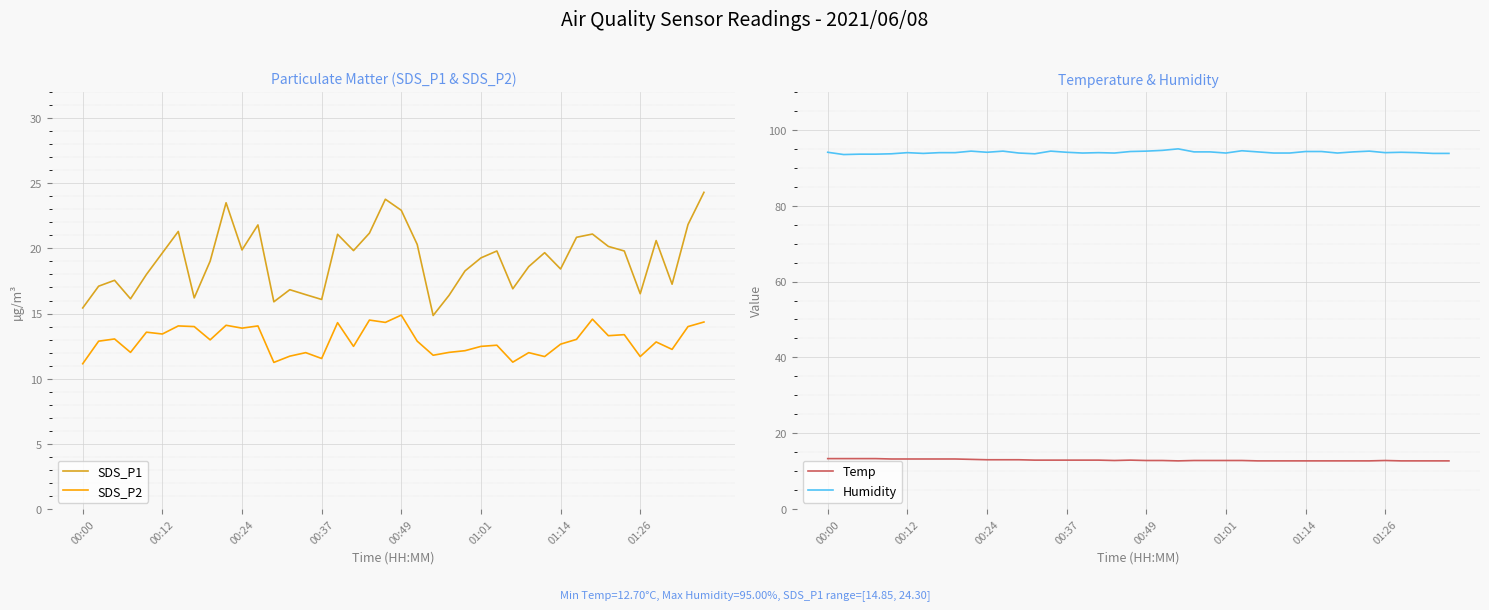

Which category has the lowest value across all series?

00:00